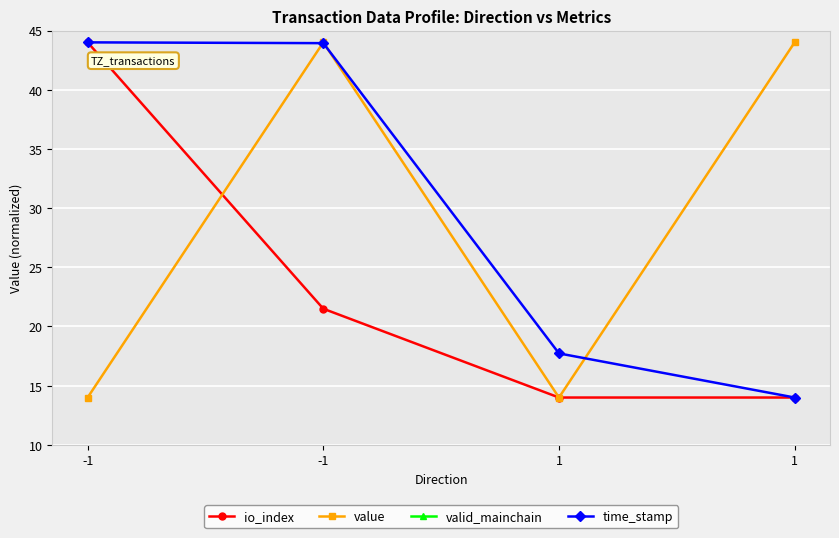

Reading left to right, list all the values displayed in this chart.

io_index: 44.0	21.5	14.0	14.0
value: 14.0	44.0	14.0	44.0
valid_mainchain: 0.0	0.0	0.0	0.0
time_stamp: 44.0	43.9	17.7	14.0